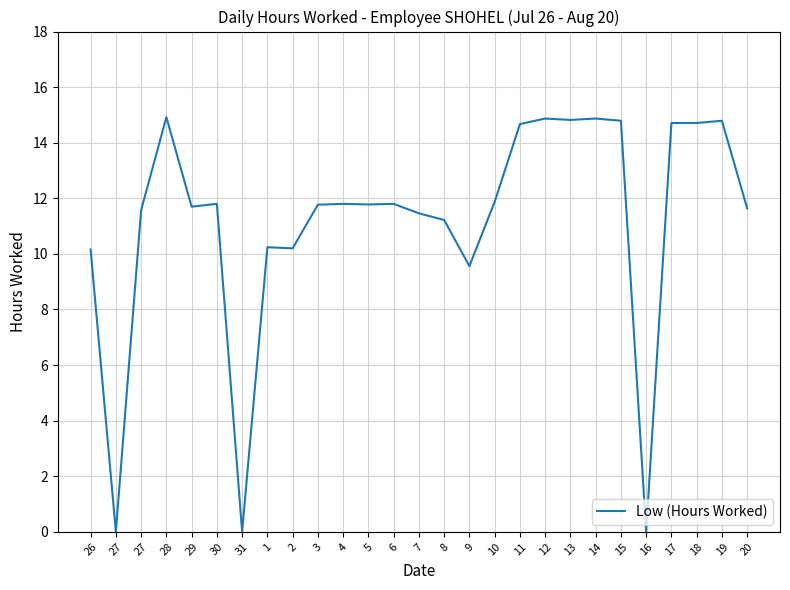

Rank the categories by value from highest to lowest.

28, 12, 14, 13, 15, 19, 17, 18, 11, 10, 30, 4, 6, 5, 3, 29, 20, 27, 7, 8, 1, 2, 26, 9, 27, 31, 16